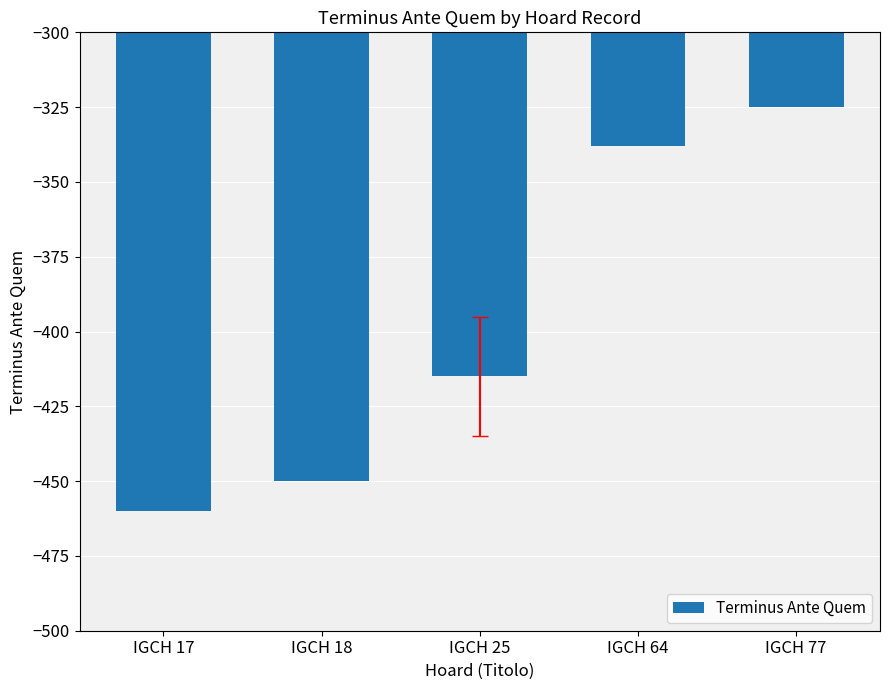

Does the chart contain stacked bars?

No